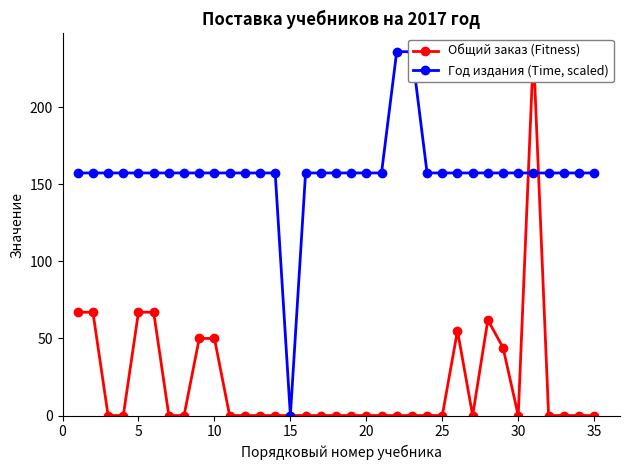

How many values in the Год издания (Time, scaled) series are below 157?

1